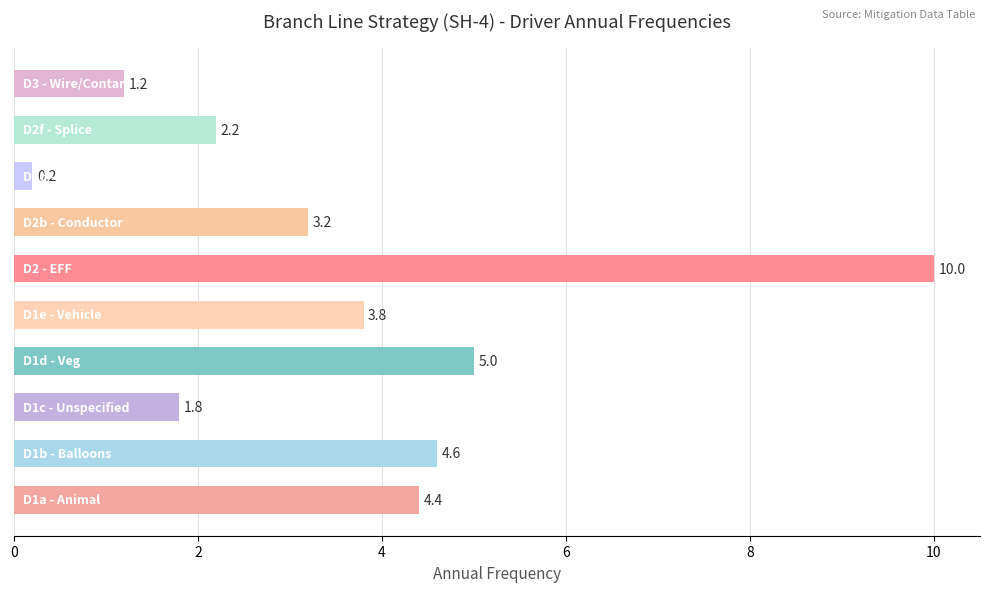

How many series are shown in this chart?

1